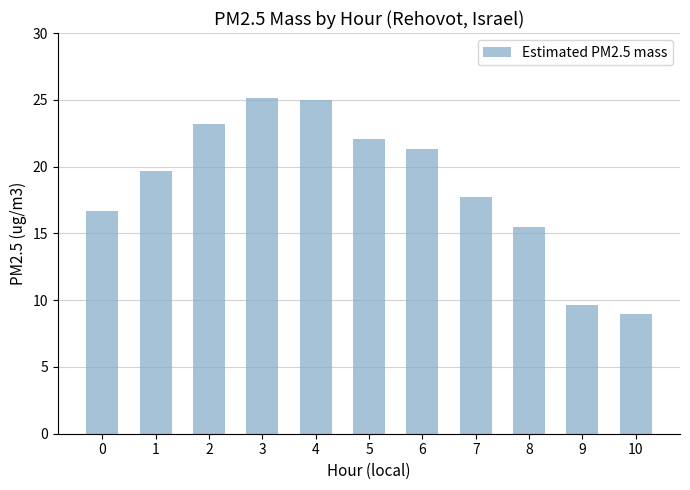

What is the maximum value shown in the chart?

25.1